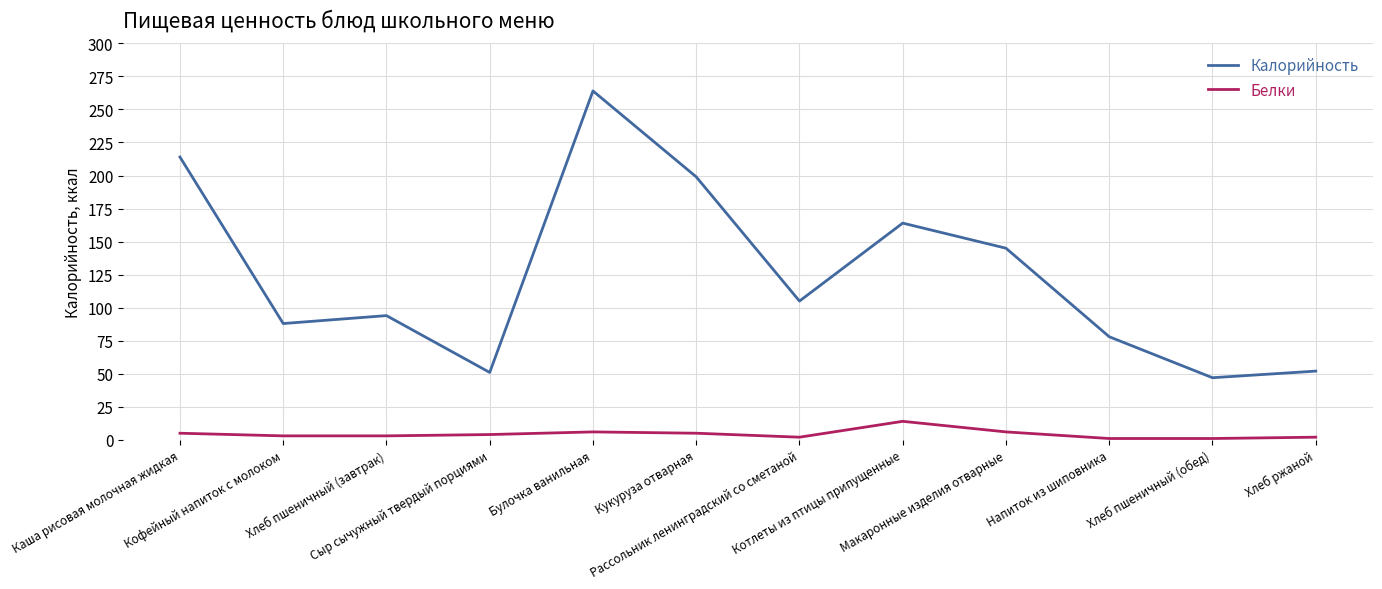

What is the maximum value shown in the chart?

264